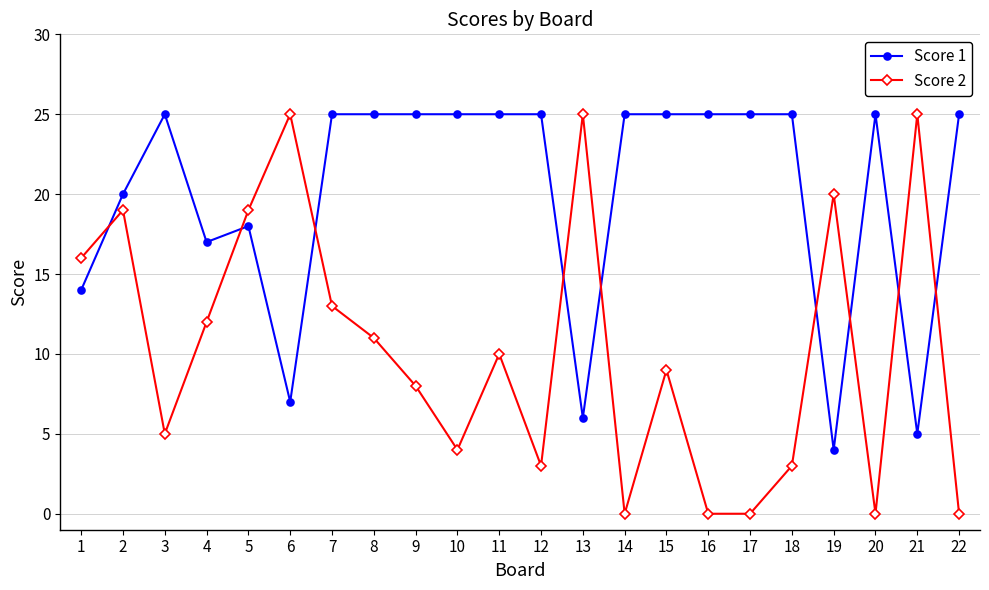

How many interior local peaks does the Score 2 series have?

7